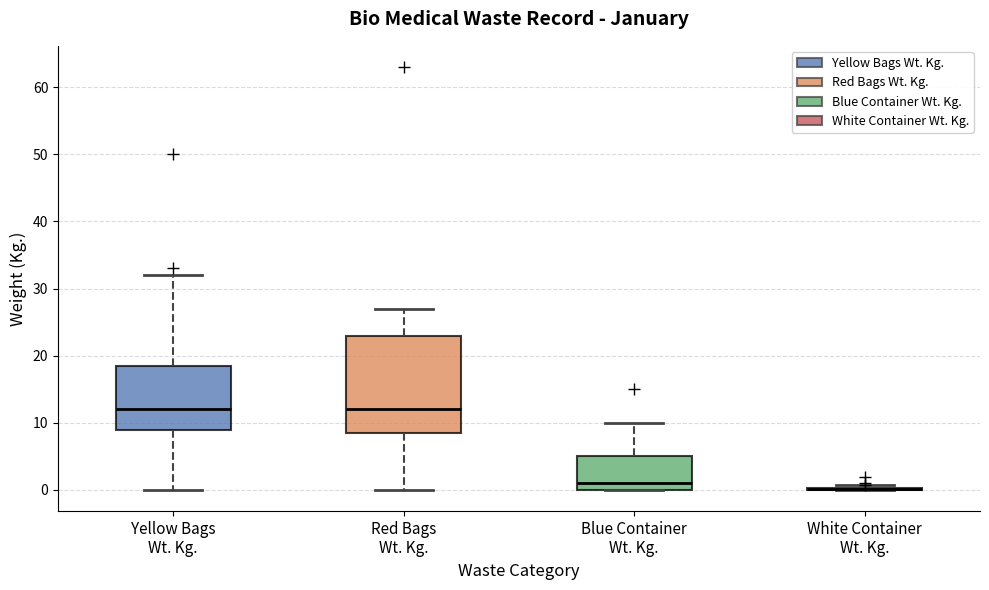

Which box is the tallest, from its lower edge to its upper edge?

Red Bags Wt. Kg.